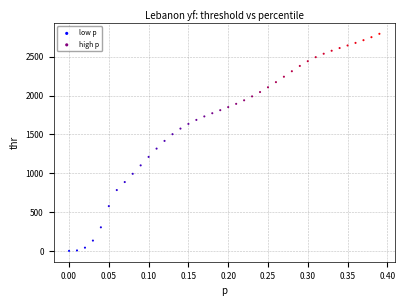

Which series contains the lowest Y value?

low p